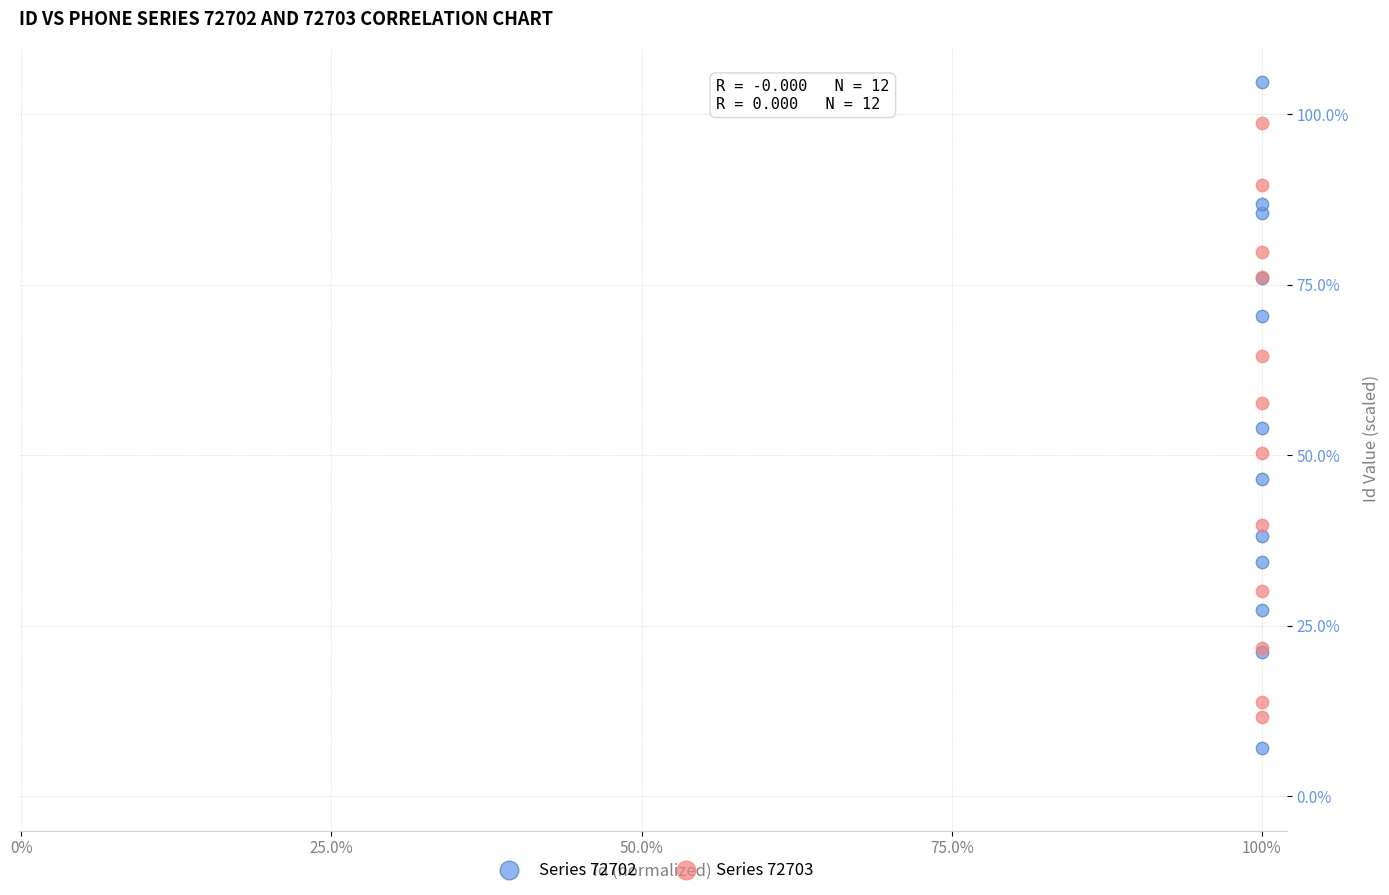

What are all the series names shown in the legend?

Series 72702, Series 72703